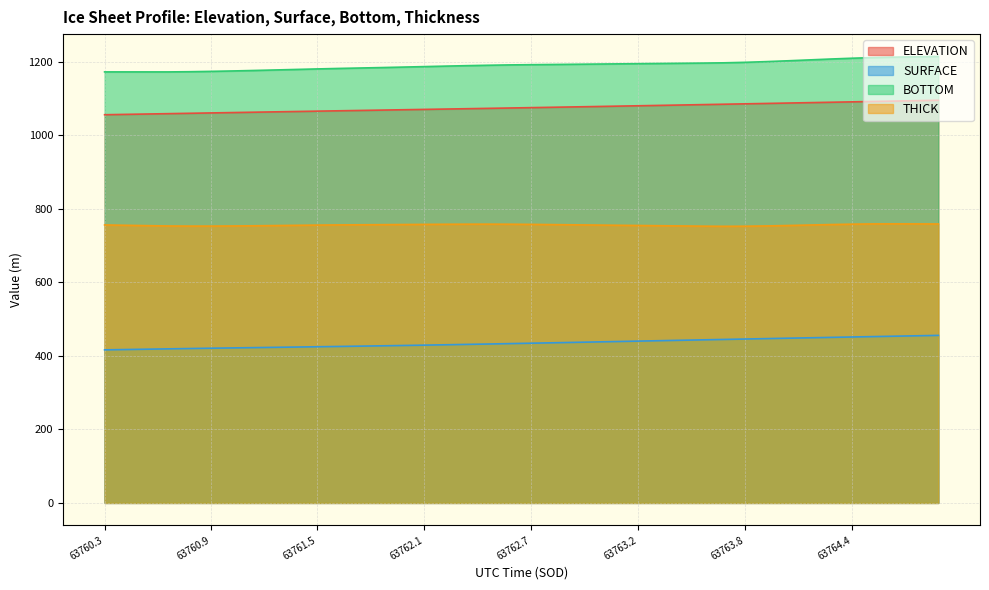

What is the difference between the second highest and second lowest values in the THICK series?

6.3